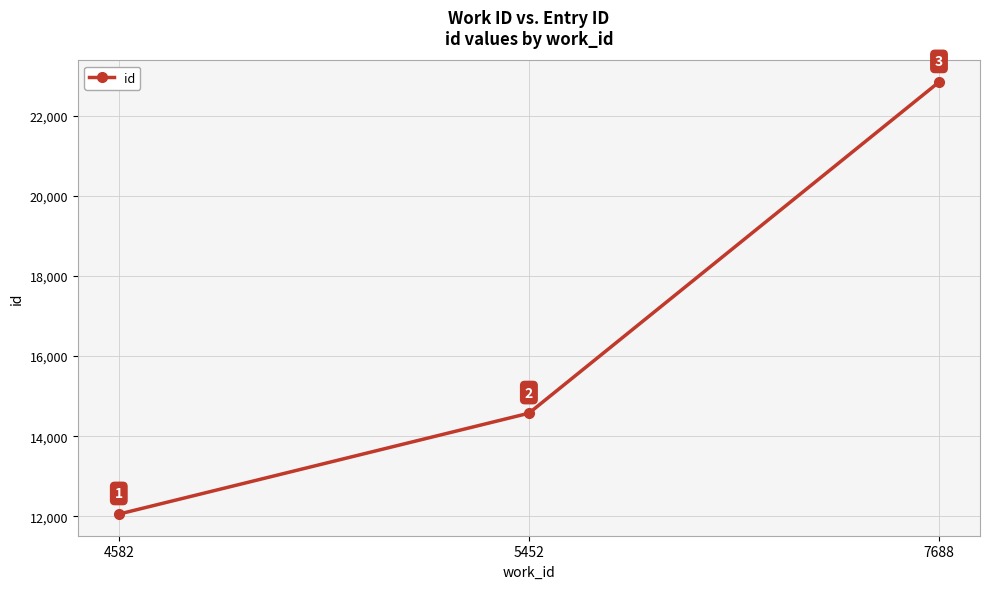

What is the ratio of the value at 4582 to the value at 5452?

0.8